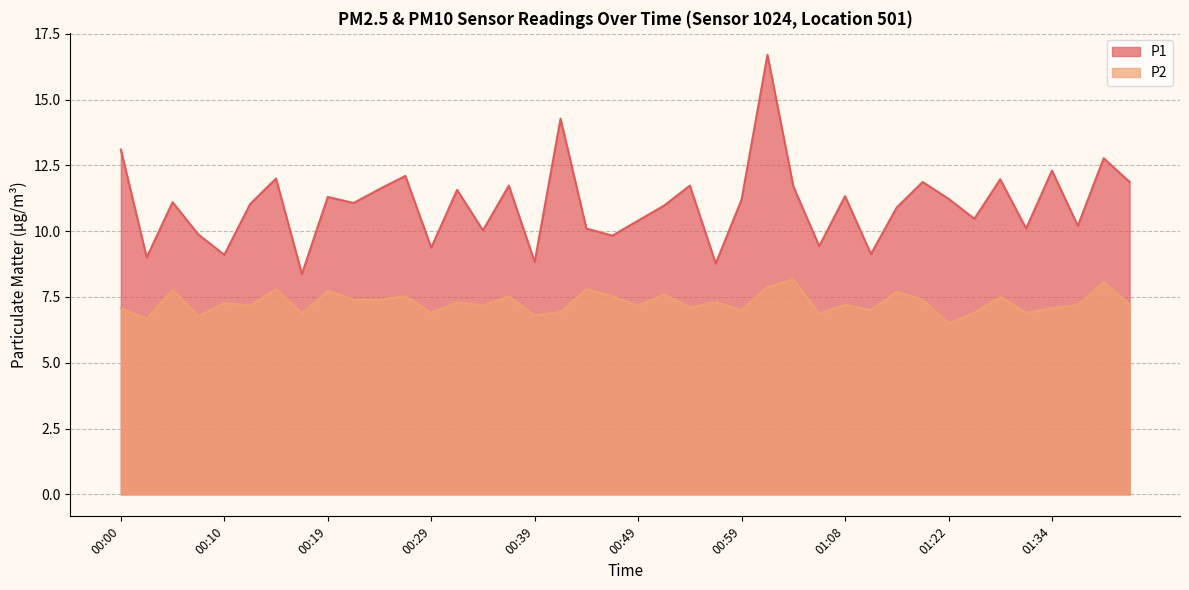

At how many categories does at least one series exceed 11?

22